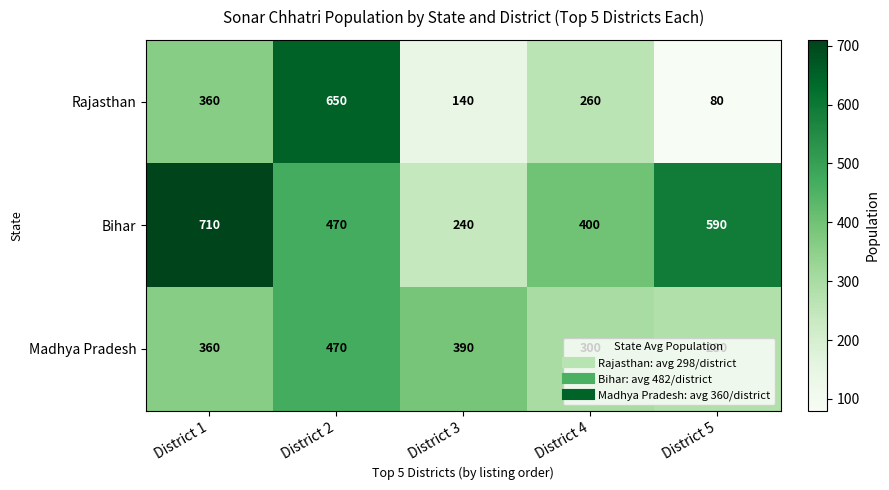

Which label corresponds to the smallest value in the chart?

District 5